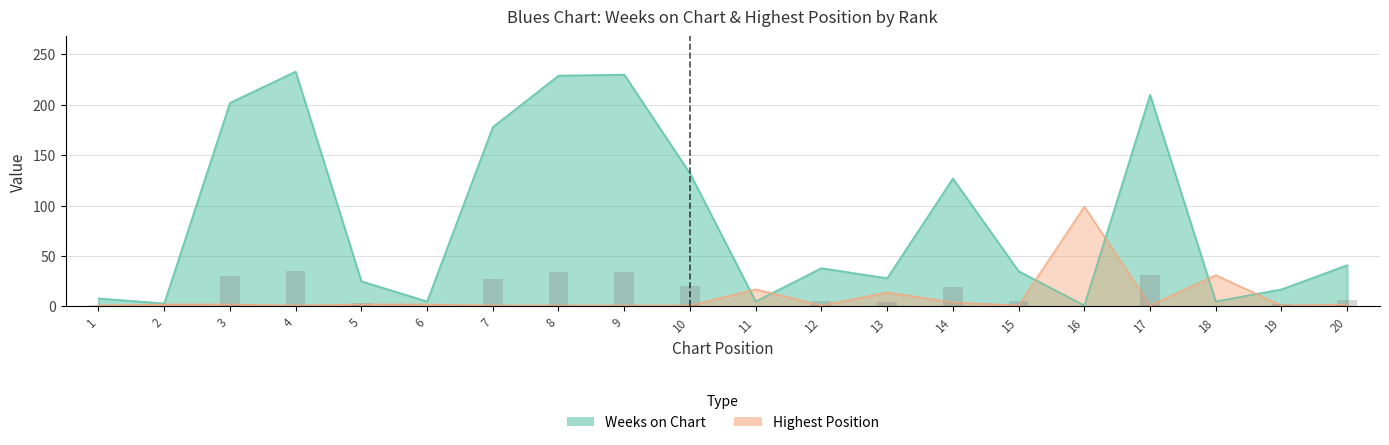

Where does the Posicion mas alta series first go above 2?

11